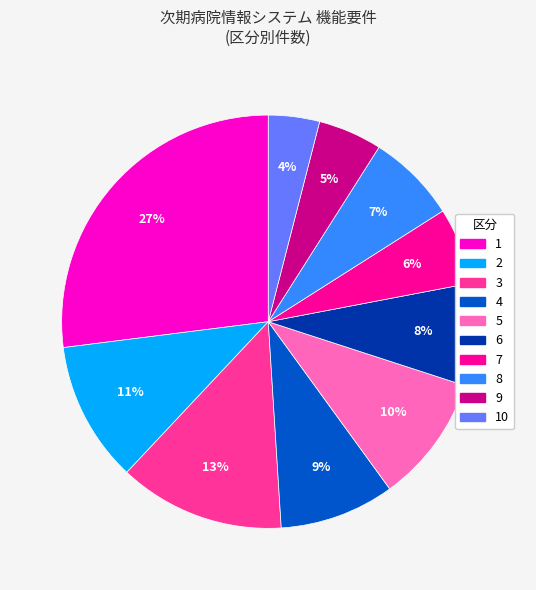

To the nearest percent, what is the difference between the largest and smallest slice percentages?

23%